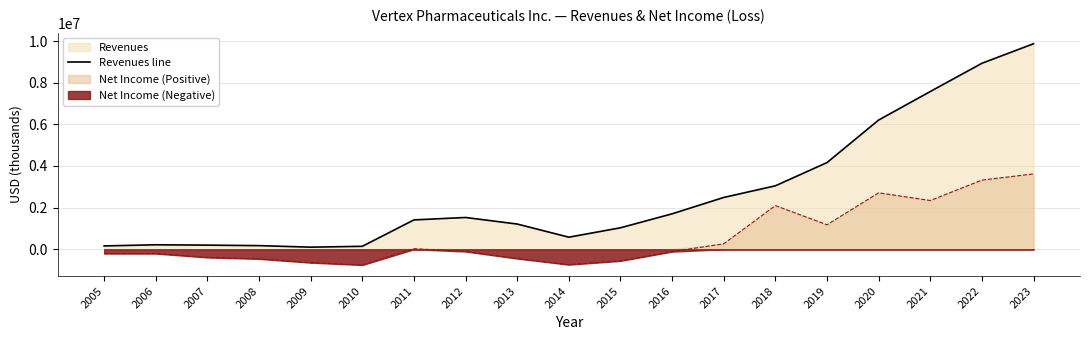

Which has a higher value, 2015 or 2017?

2017